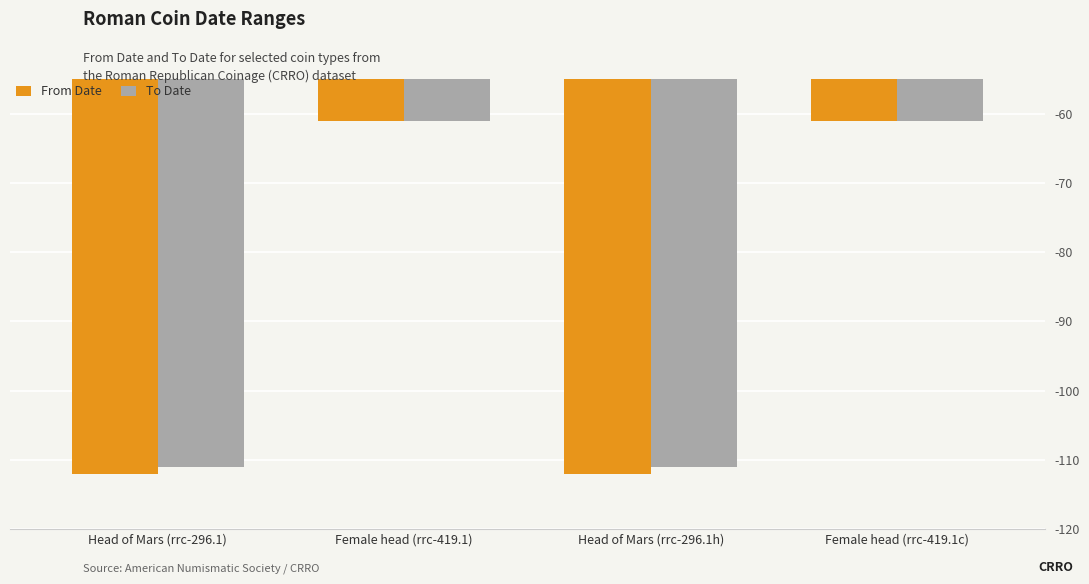

True or false: To Date has a value of -98 at Female head (rrc-419.1c).

False